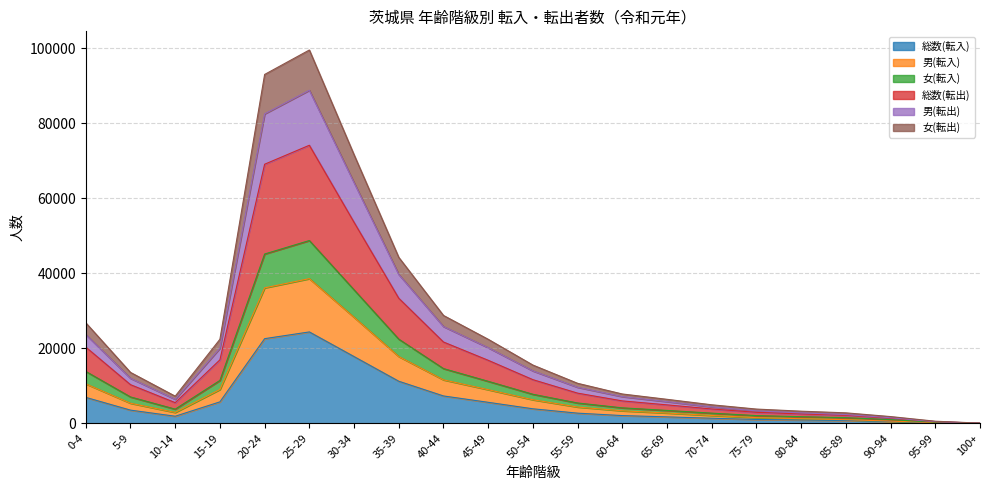

True or false: 男(転出) and 男(転入) cross at least once.

False